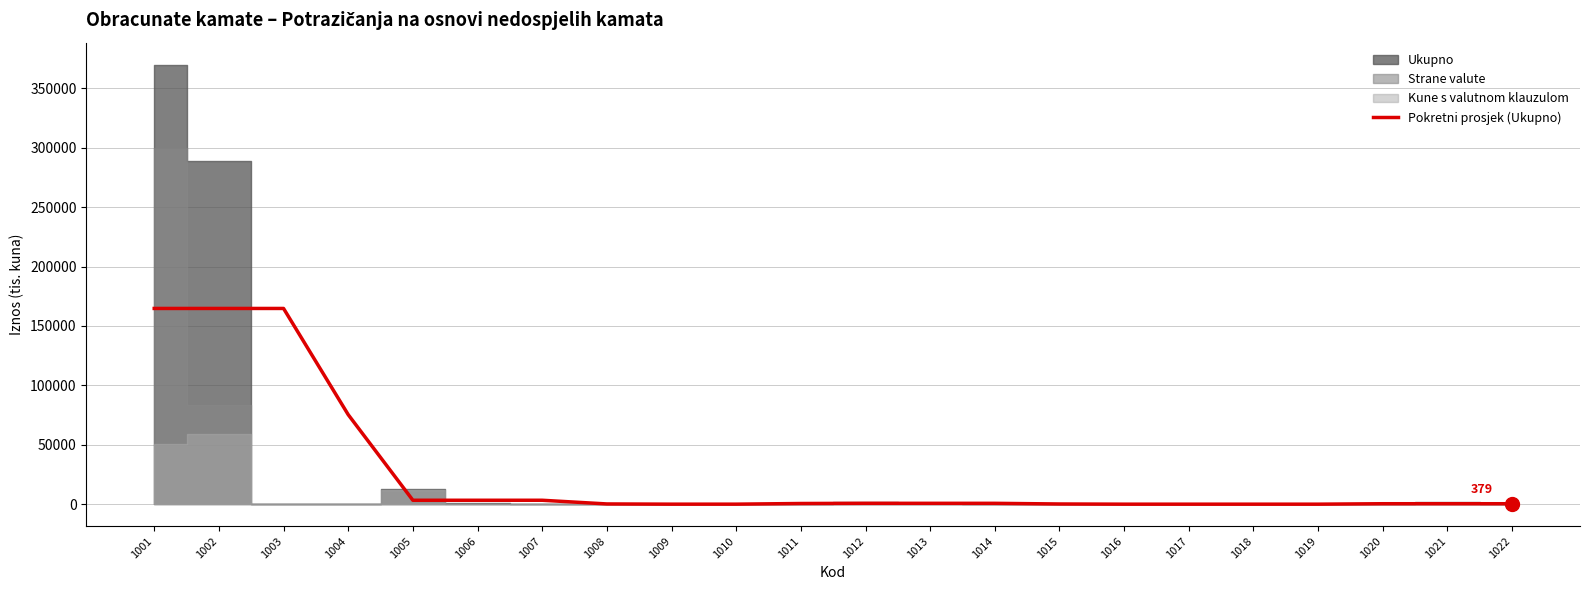

What is the value of the 12th point from the left?

719.0